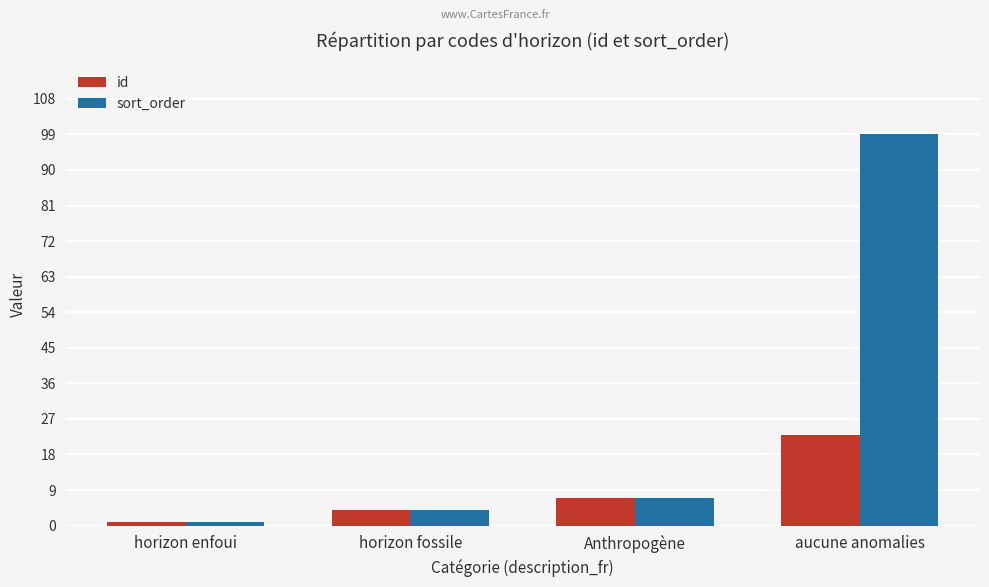

What is the difference between the maximum and second lowest values in the sort_order series?

95